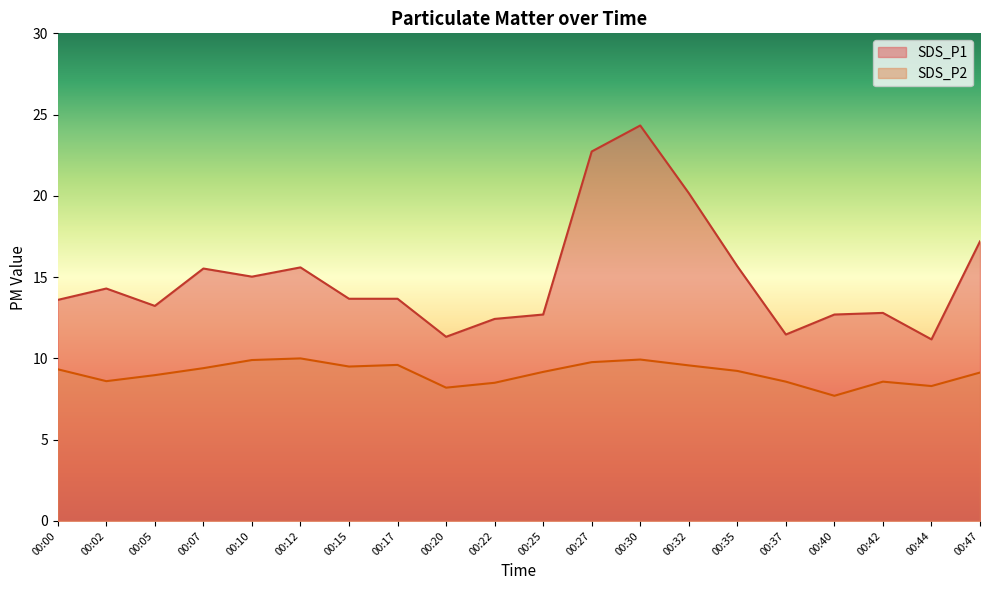

Which series has the largest total across all categories?

SDS_P1